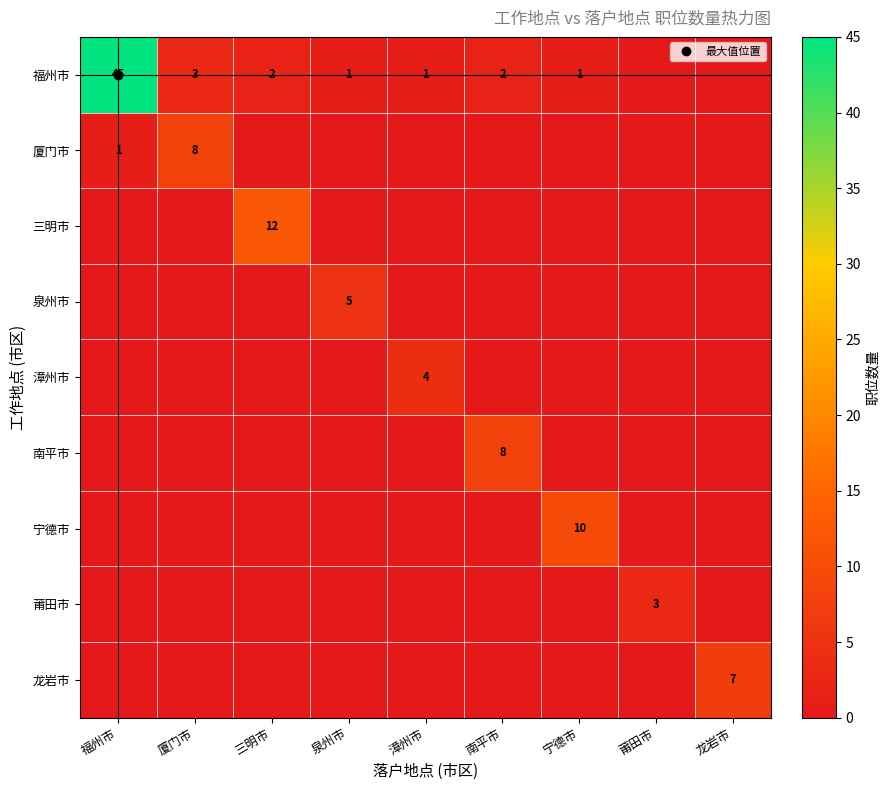

Rank the categories by 福州市 value from lowest to highest.

莆田市, 龙岩市, 泉州市, 漳州市, 宁德市, 三明市, 南平市, 厦门市, 福州市